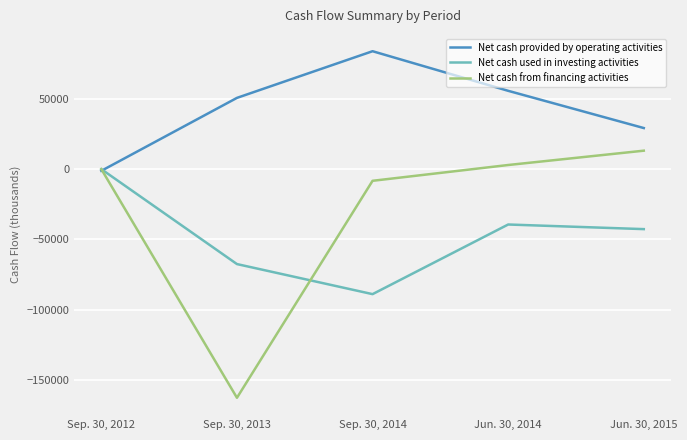

Is the value of Net cash used in investing activities at Sep. 30, 2014 greater than the value of Net cash provided by operating activities at Jun. 30, 2014?

No